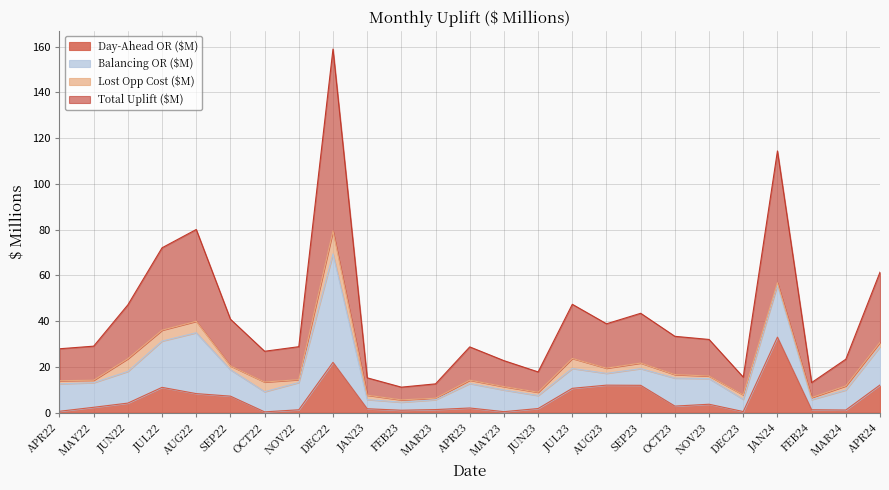

Does the chart display data point markers on the line(s)?

No